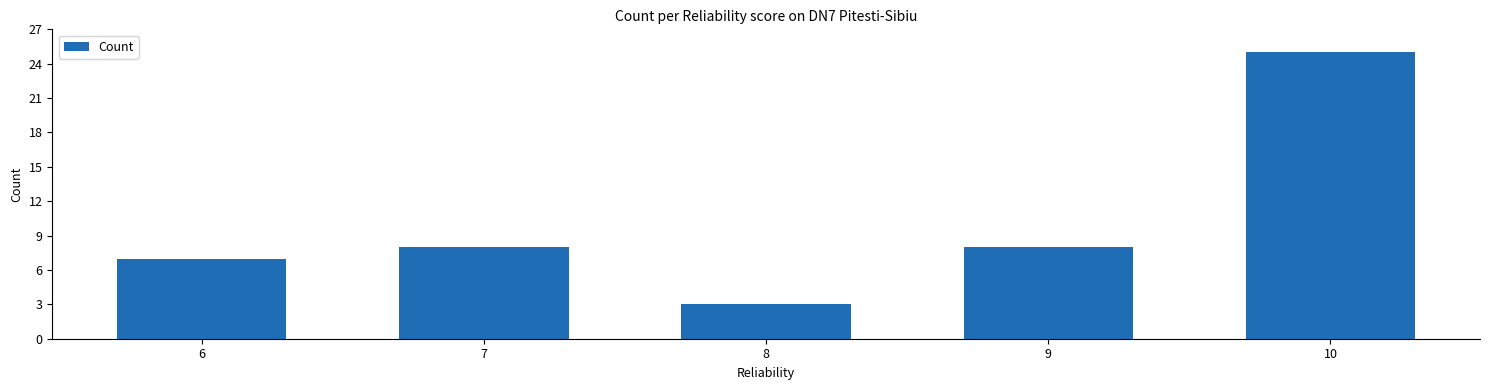

The chart shows a value of 8 at 9. True or false?

True